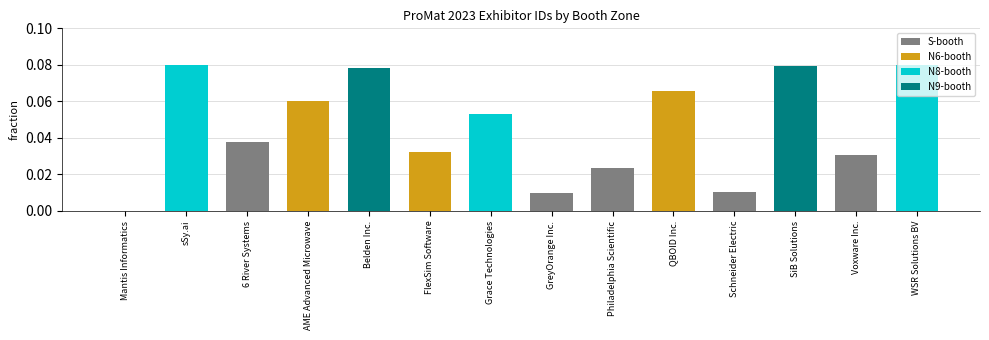

Which has a higher value, Belden Inc. or Philadelphia Scientific?

Belden Inc.